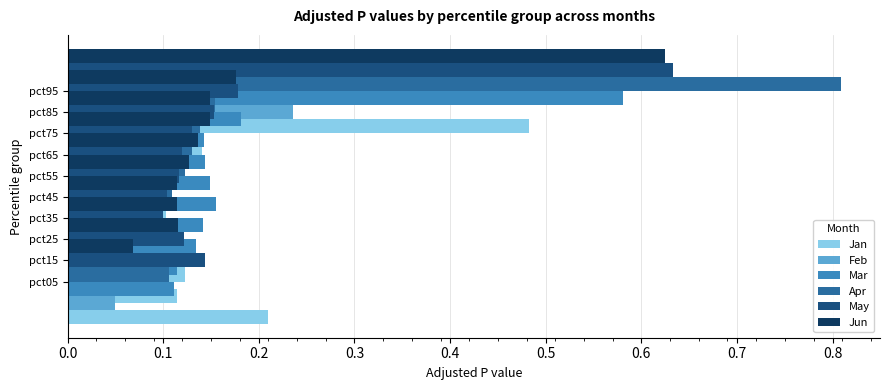

At how many categories does at least one series exceed 0?

10